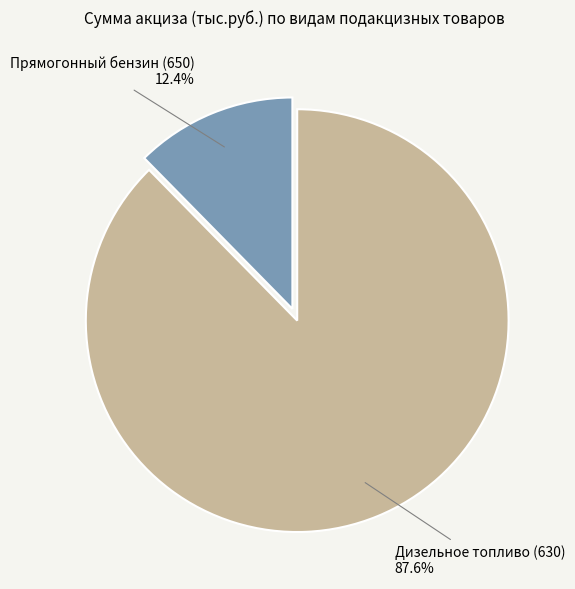

Is it true that Дизельное топливо (630) is 74% of the pie?

False